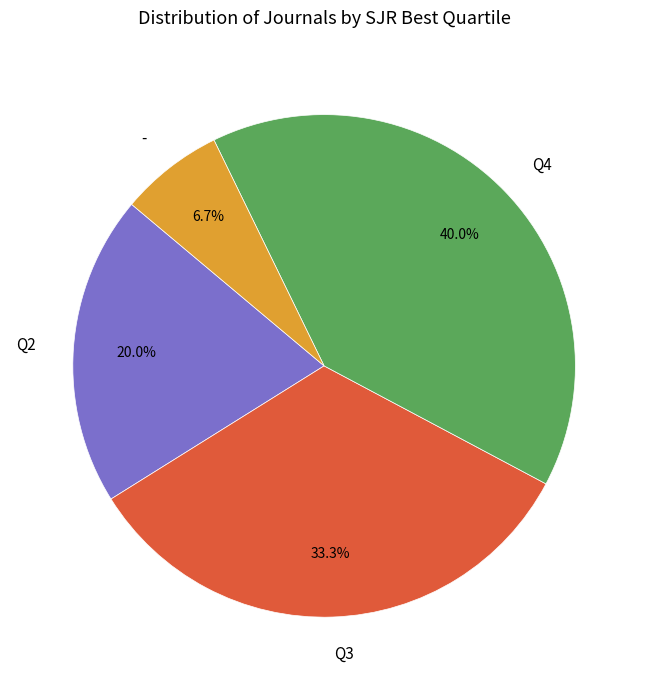

Which slice is the smallest?

-